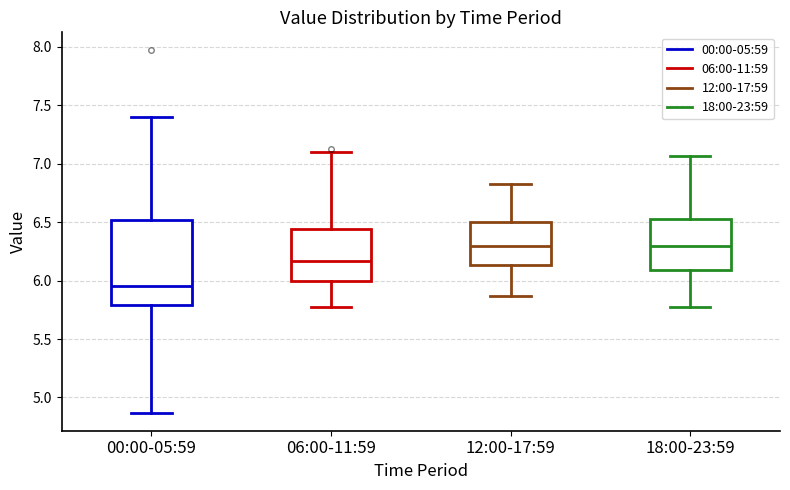

Where is the lower edge of the box for 00:00-05:59 on the y-axis? The values are not printed on the chart, so give them approximately, as read against the axis.

5.80